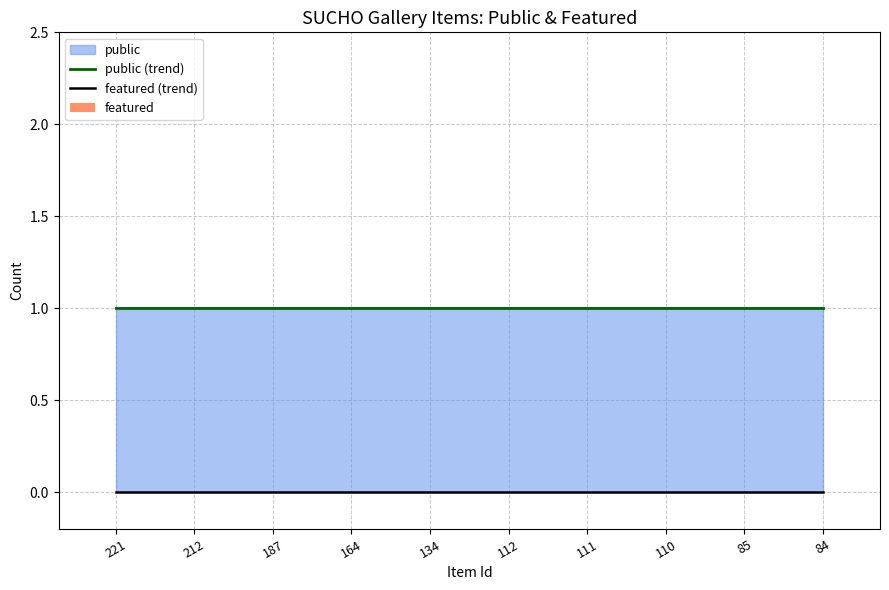

At 164, list the series in order from smallest to largest.

featured (trend), featured, public (trend)